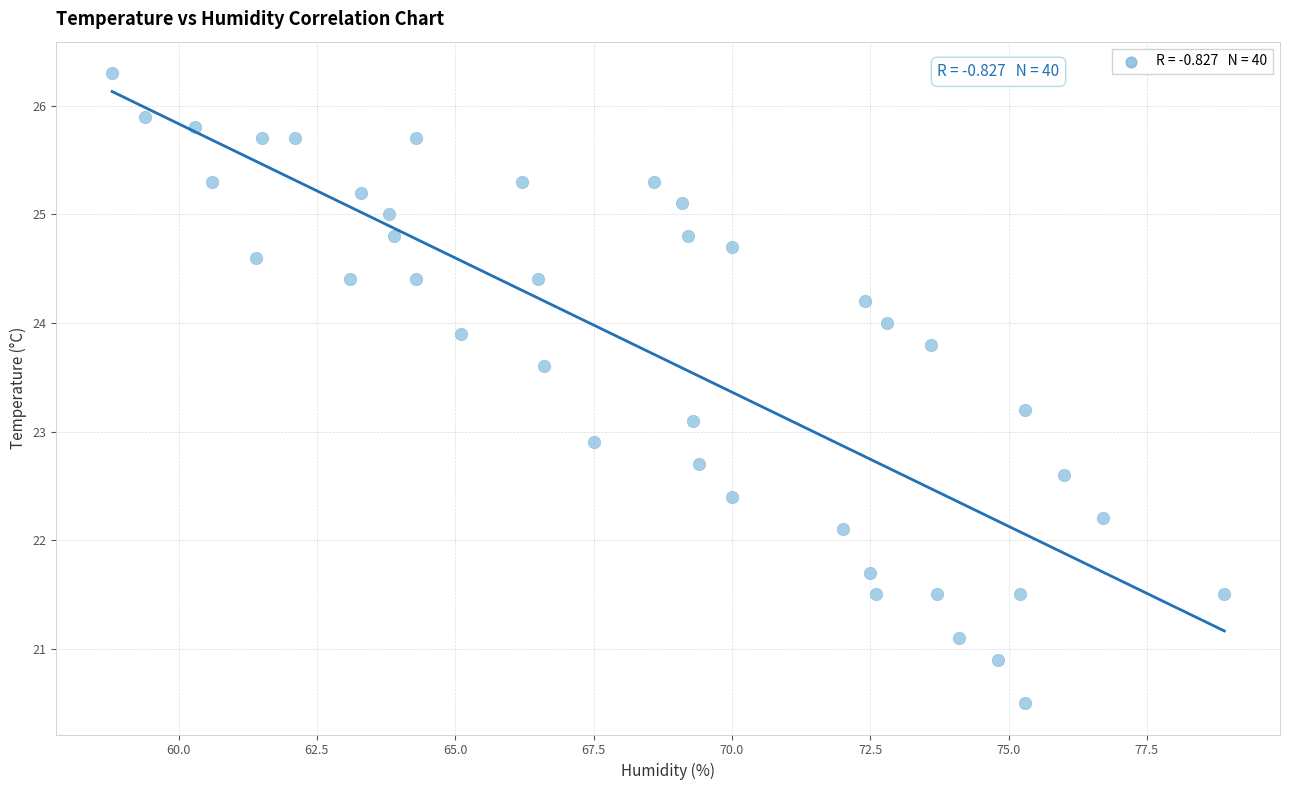

What is the range of Y values (max minus min)?

5.8